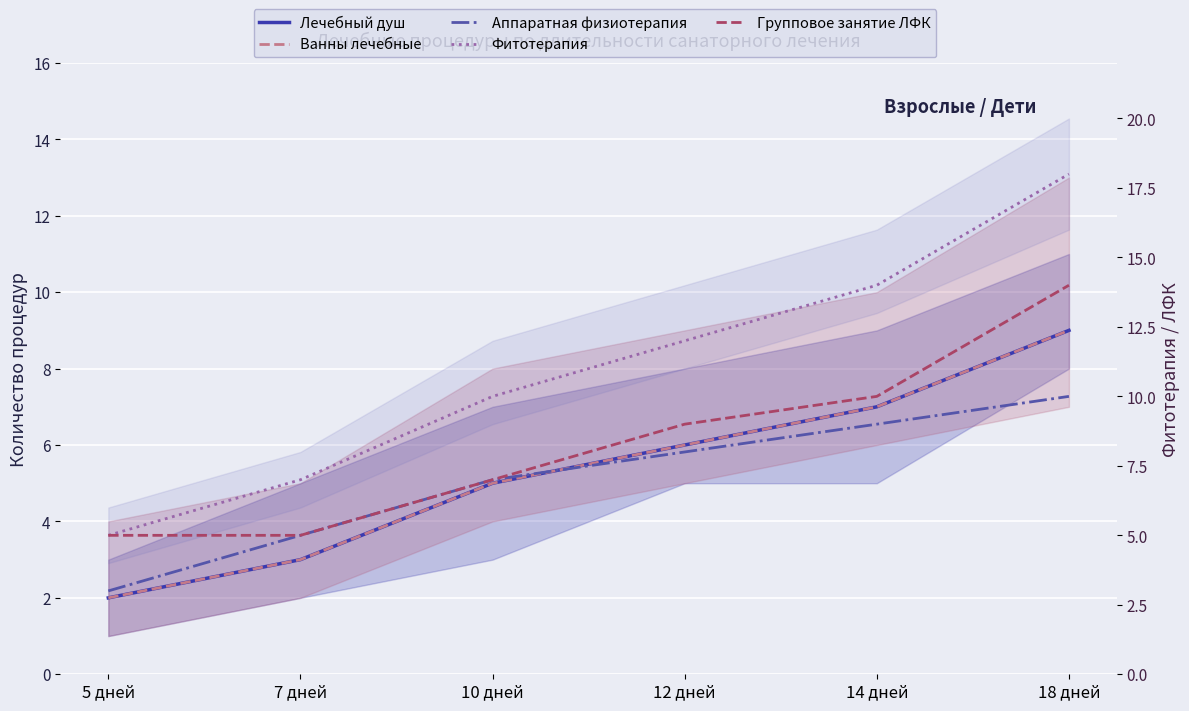

What is the minimum value for Групповое занятие ЛФК?

5